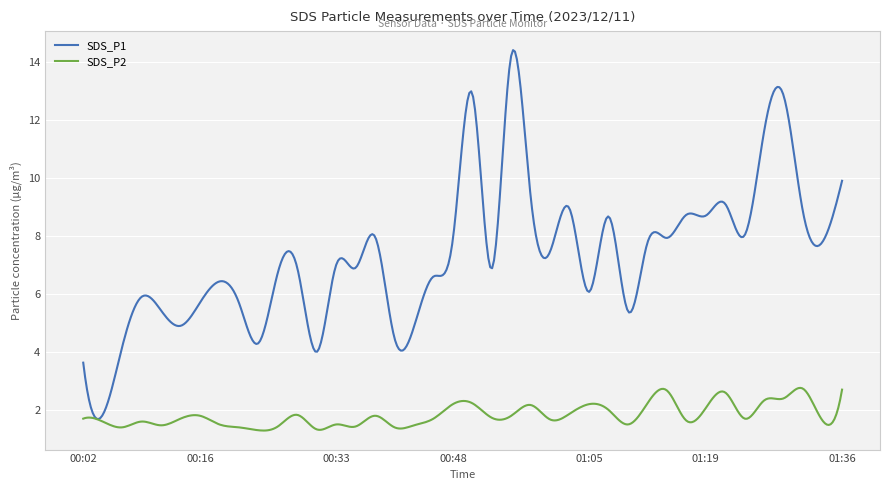

List the series in order of their overall mean, lowest first.

SDS_P2, SDS_P1